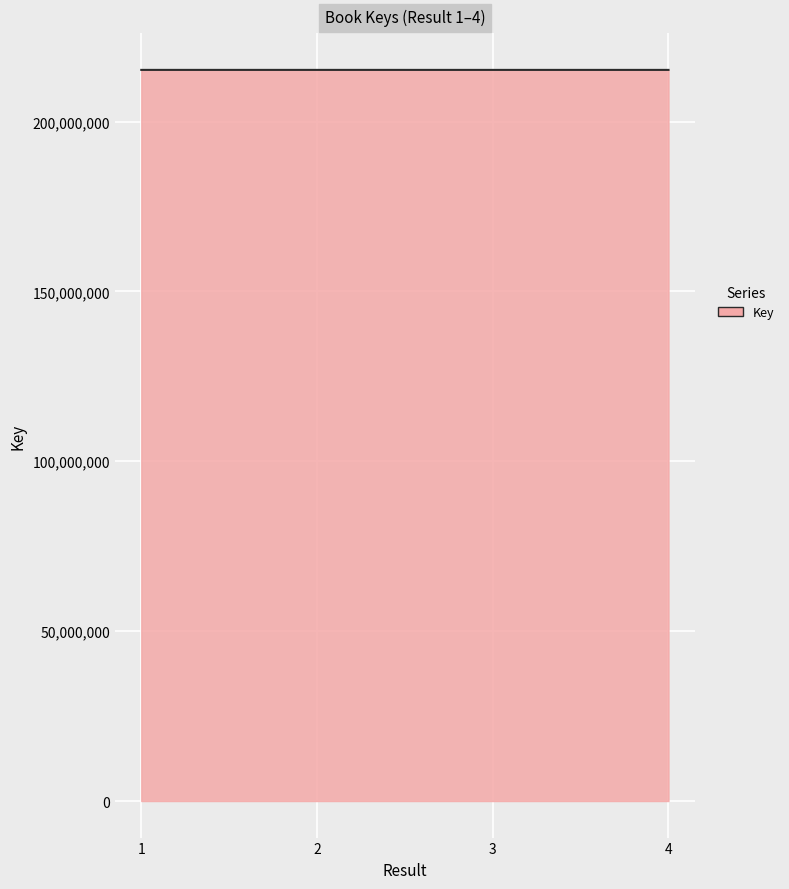

What is the smallest value displayed?

215187212.0